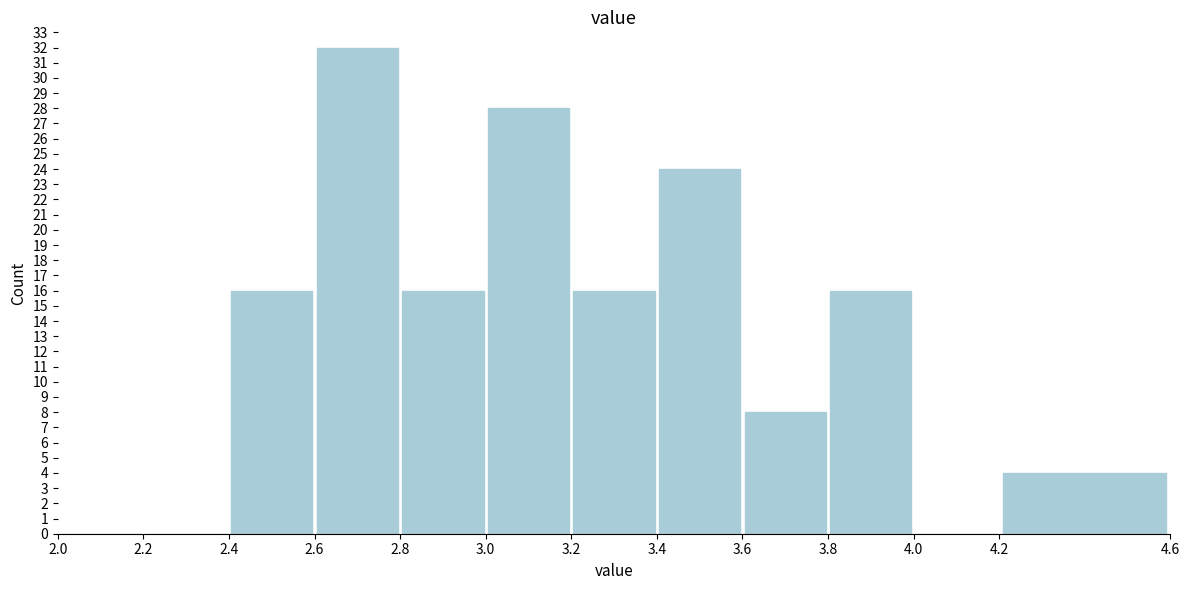

Which range on the x-axis has the tallest bar?

2.6 to 2.8